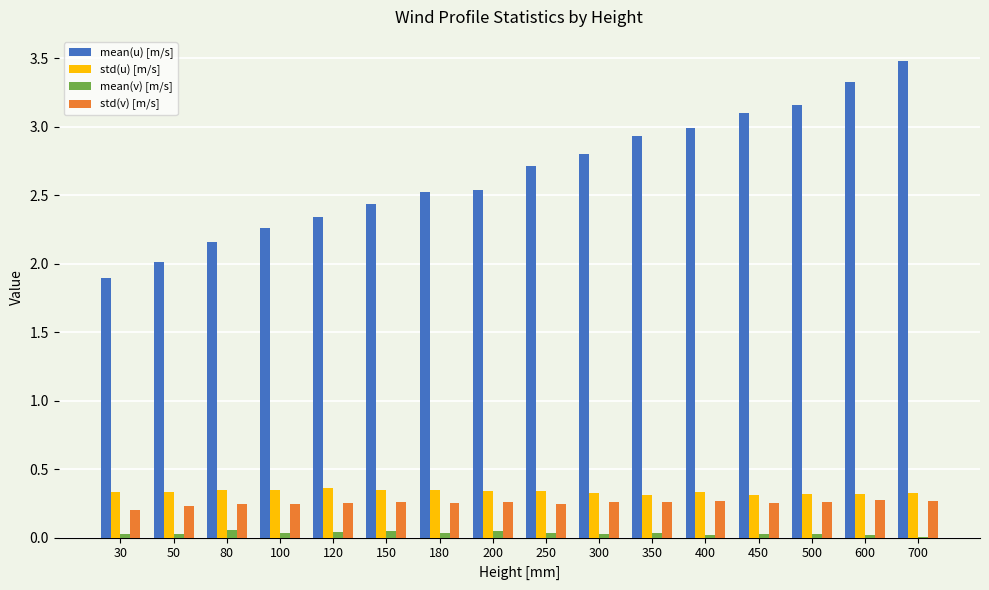

Which series has the largest total across all categories?

mean(u) [m/s]